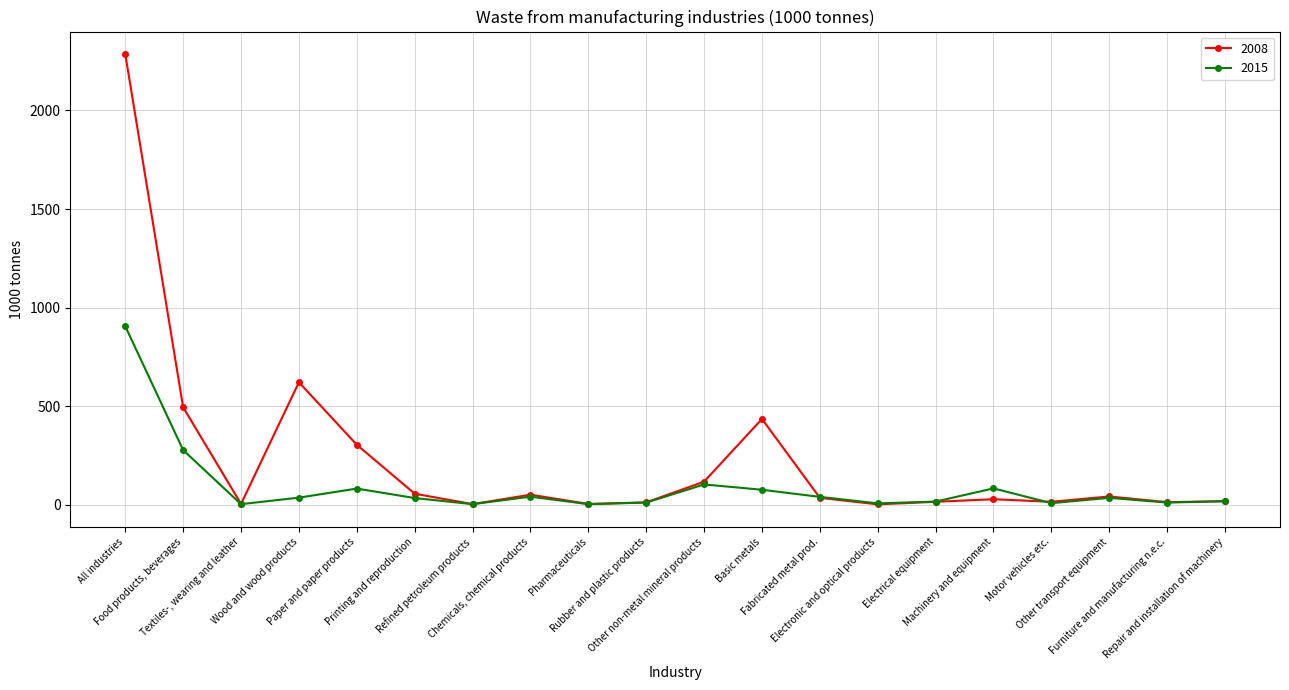

The 2015 series shows 906 at All industries. True or false?

True